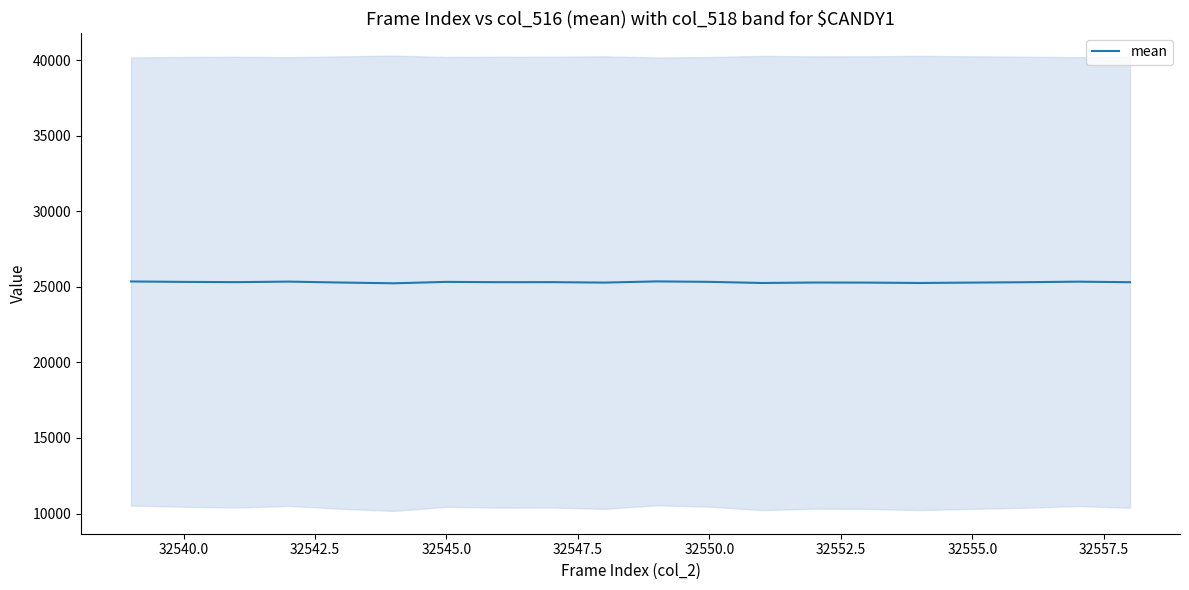

What is the average value?

25304